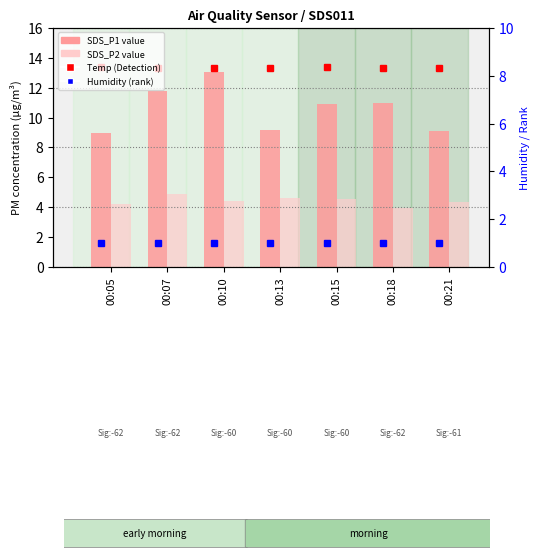

What is the value of the SDS_P2 bar at the 3rd from the left?

4.4